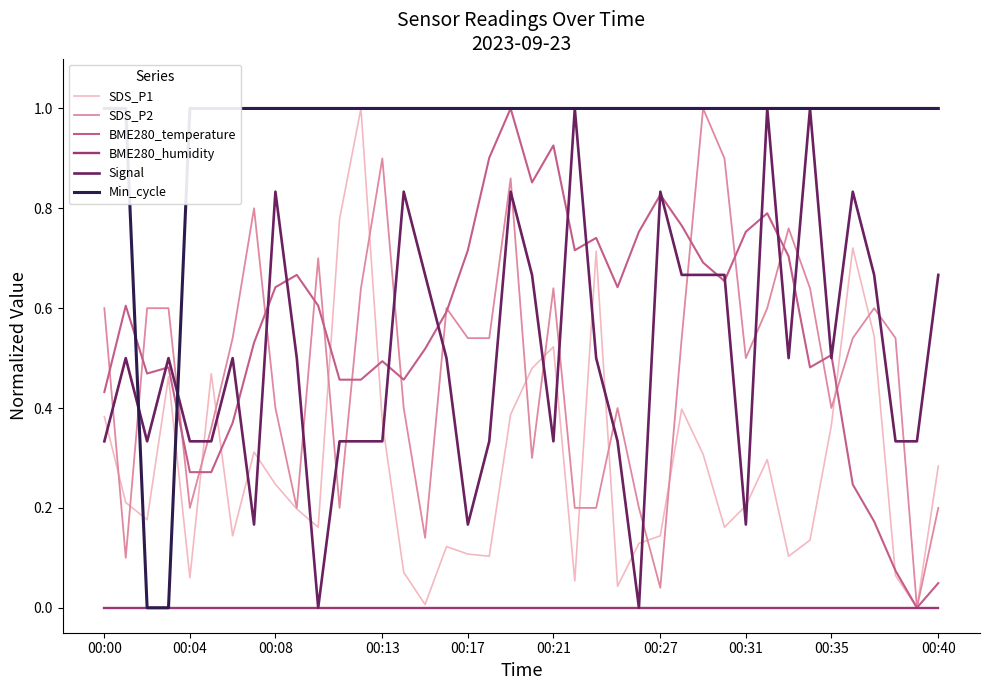

Which series has the largest total across all categories?

Min_cycle